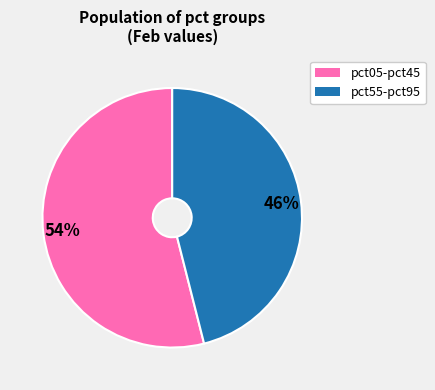

Does any single category account for the majority?

Yes